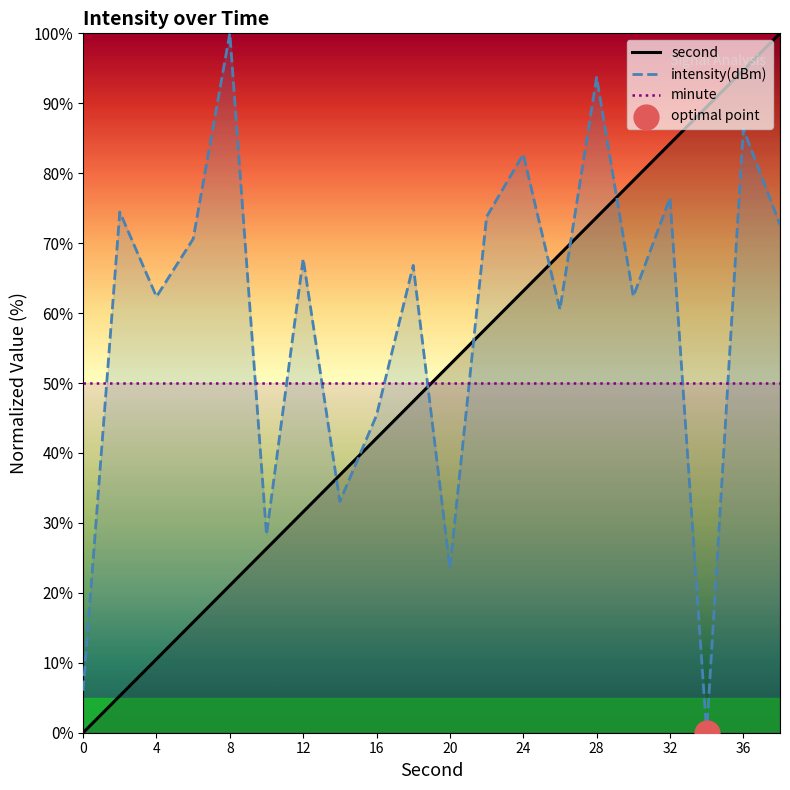

Which series contains the lowest Y value?

second